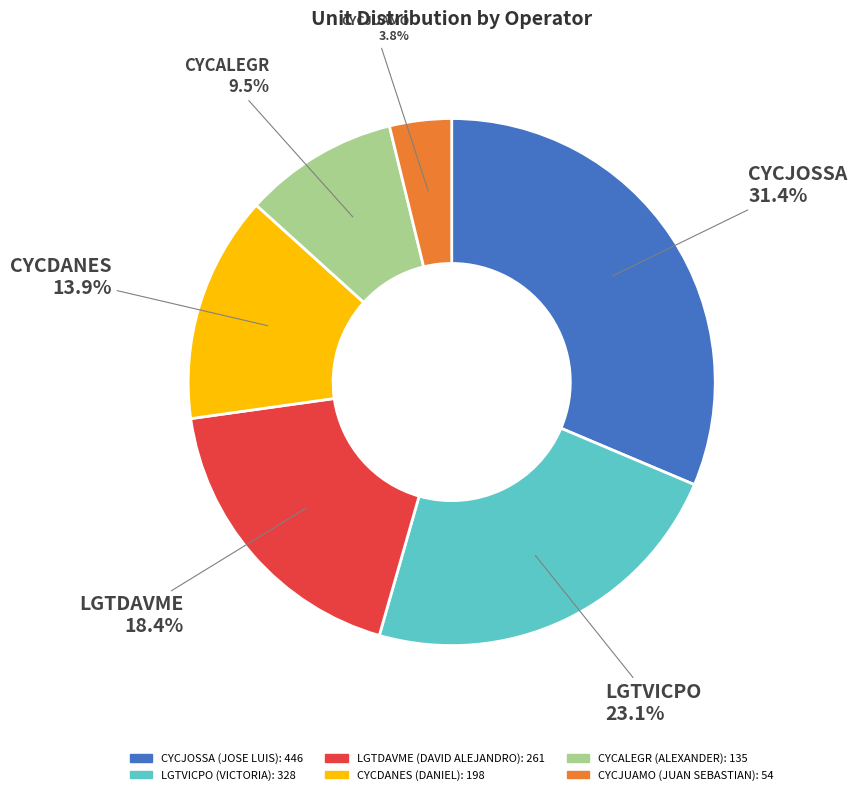

Between LGTDAVME and CYCJOSSA, which is larger?

CYCJOSSA